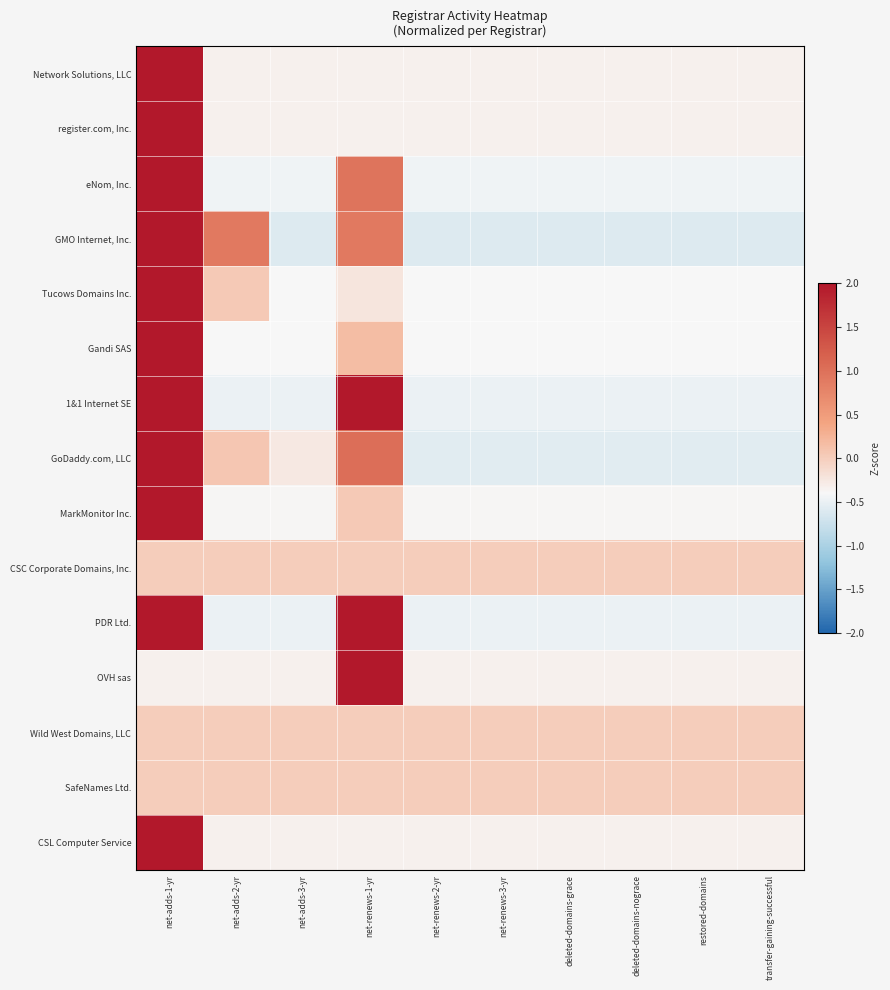

What is the spread (max minus min) of values at net-adds-2-yr?

1.4